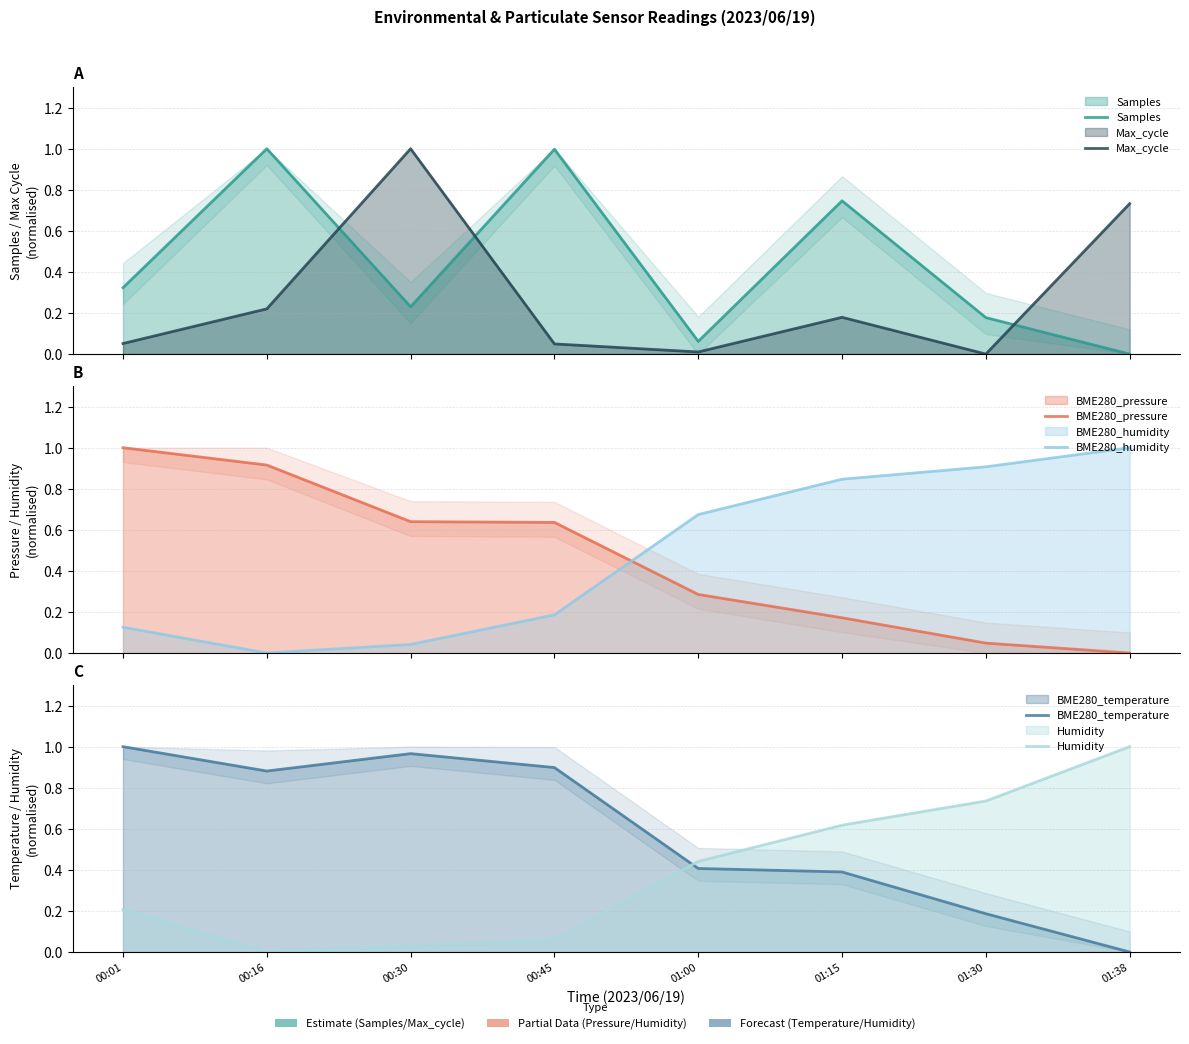

How many categories are shown in the chart?

8